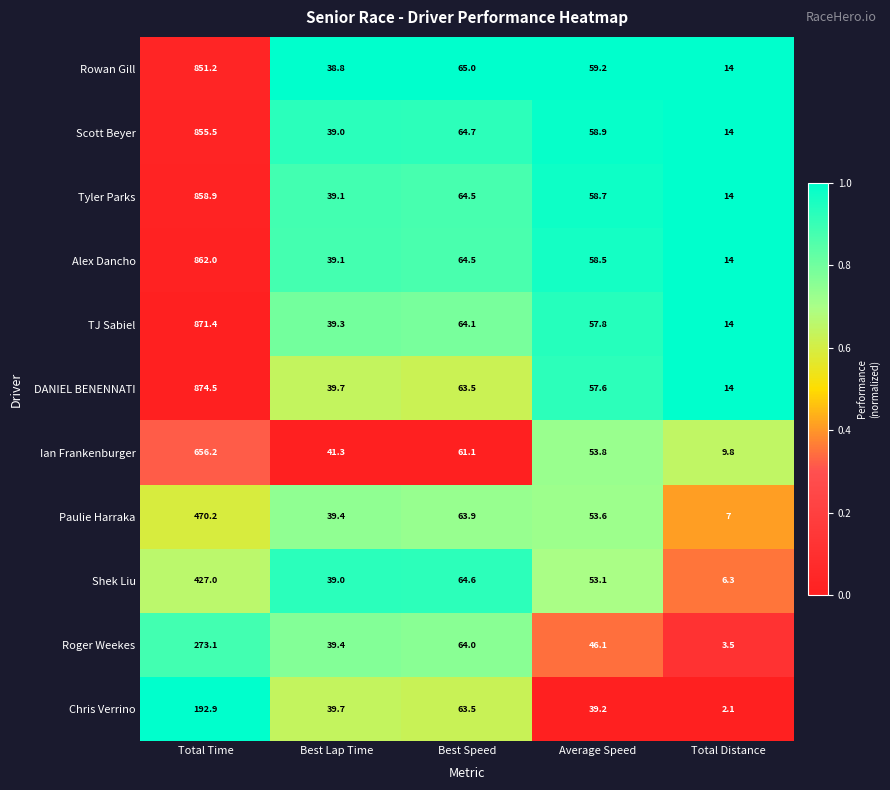

The Alex Dancho series shows 92.9 at Best Speed. True or false?

False